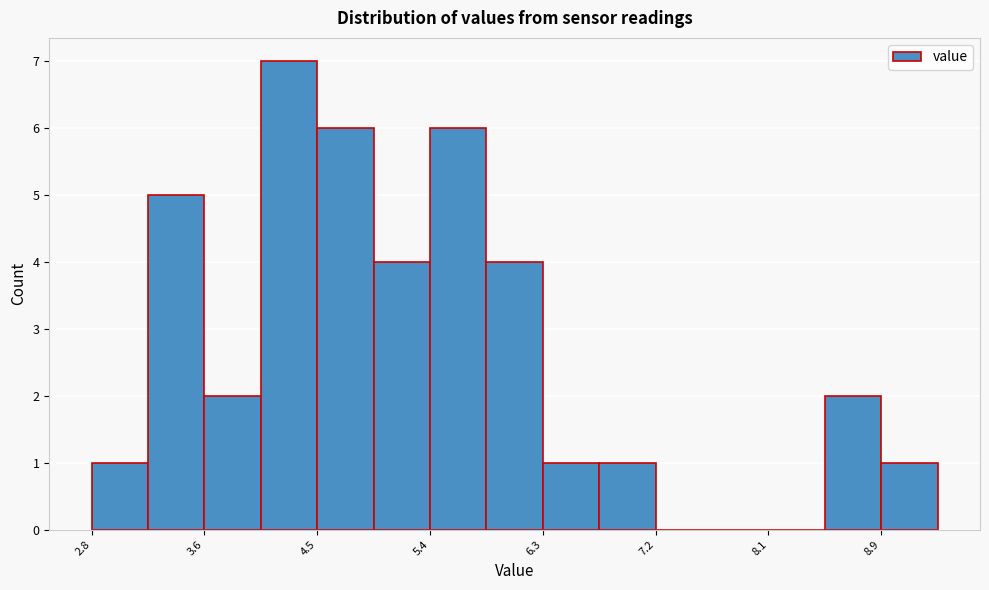

How tall is the bar that spans 2.8 to 3.2 on the x-axis? Neither the bar edges nor the heights are printed on the chart, so give them approximately, as read against the axes.

1